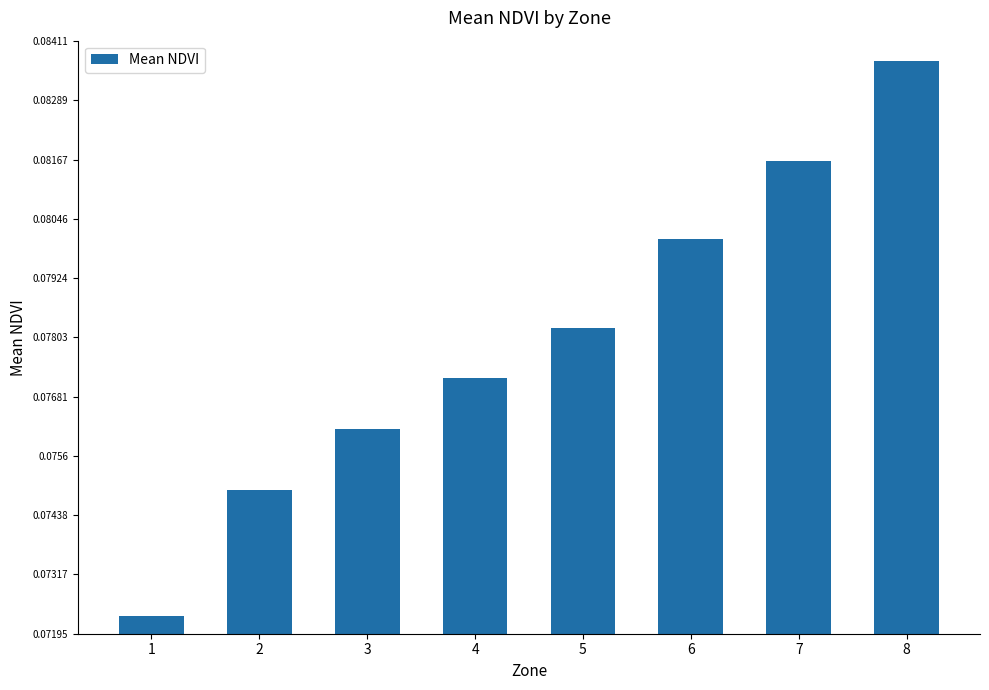

Count the number of categories in the chart.

8